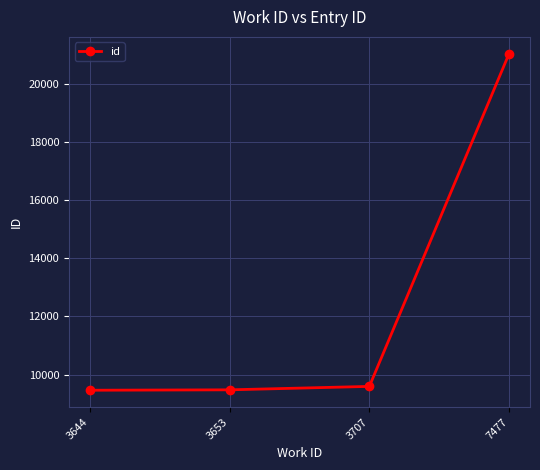

True or false: there are more than 1 points higher than both neighbors.

False